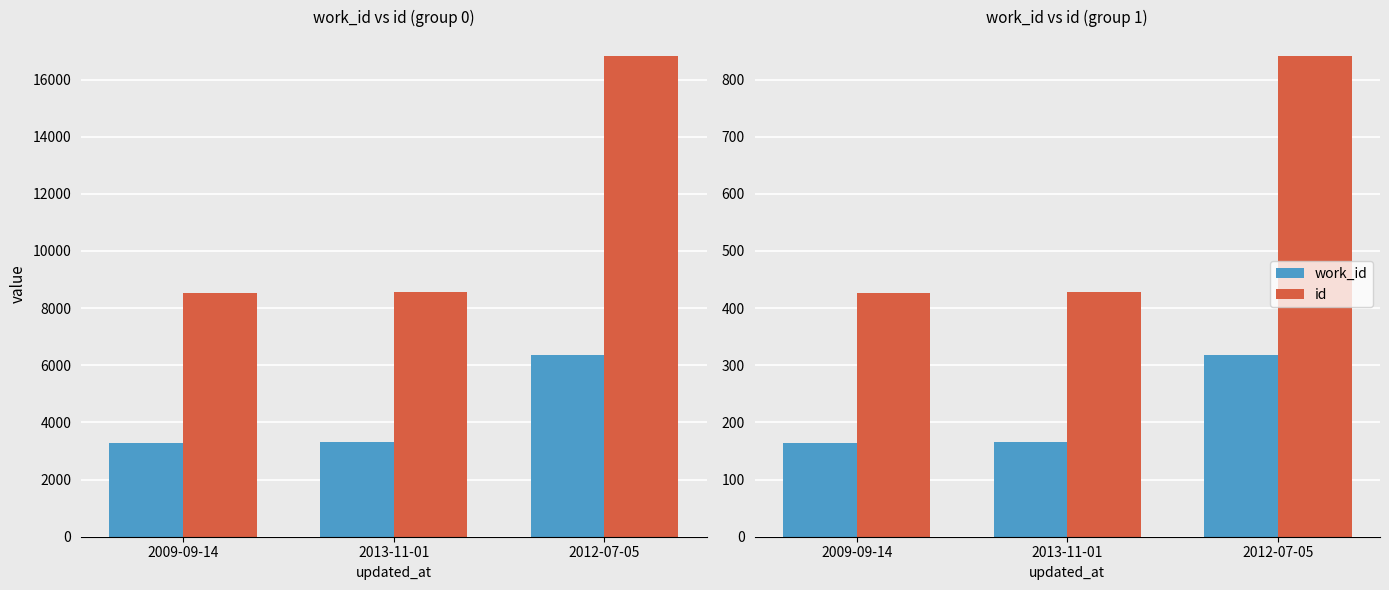

Is it true that work_id equals 165.5 at 2013-11-01?

True